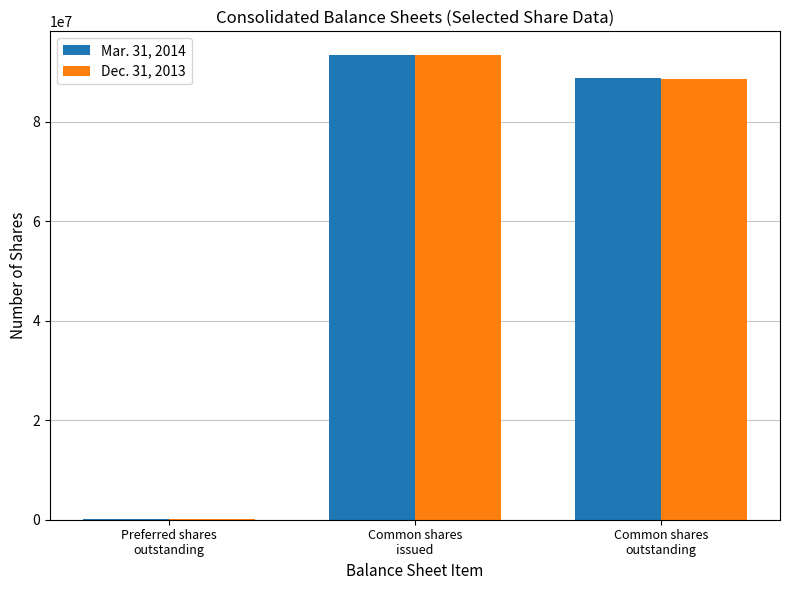

Reading left to right, what are all the values shown in this chart?

Mar. 31, 2014: Preferred shares
outstanding=79365	Common shares
issued=93557964	Common shares
outstanding=88771443
Dec. 31, 2013: Preferred shares
outstanding=79620	Common shares
issued=93496798	Common shares
outstanding=88710277